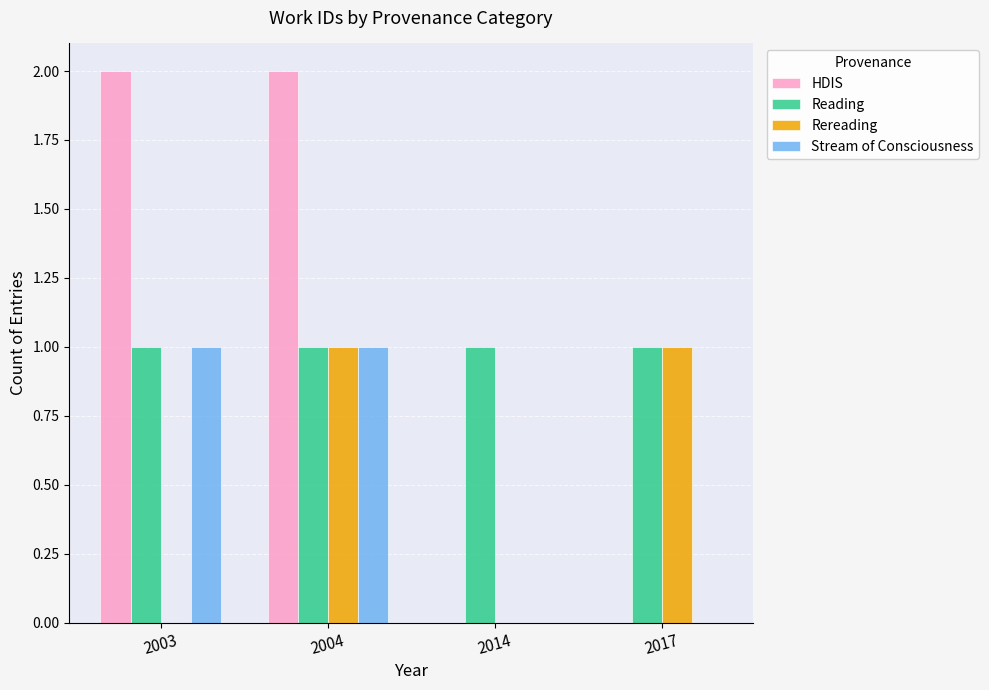

Which series changed the most between 2014 and 2017?

Rereading